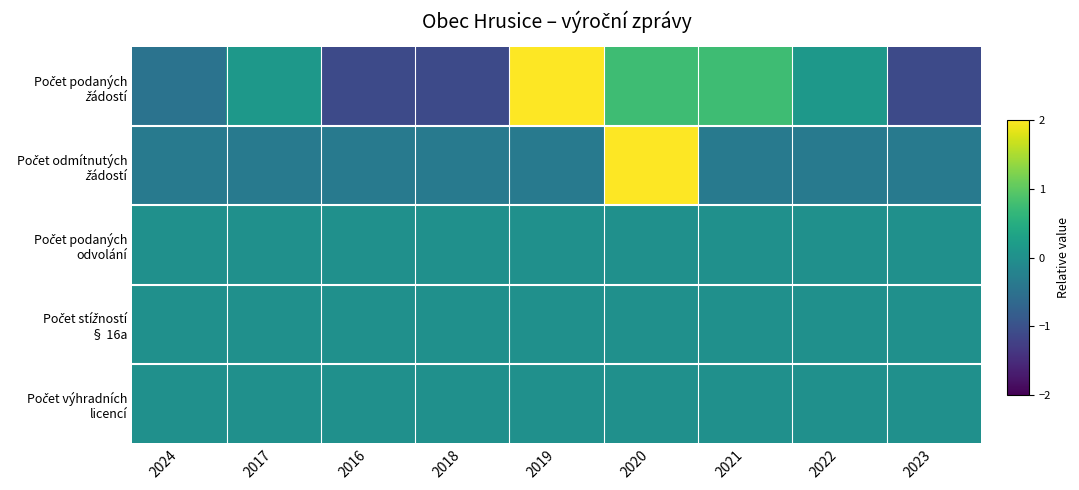

At which category is the sum across all series the highest?

2020